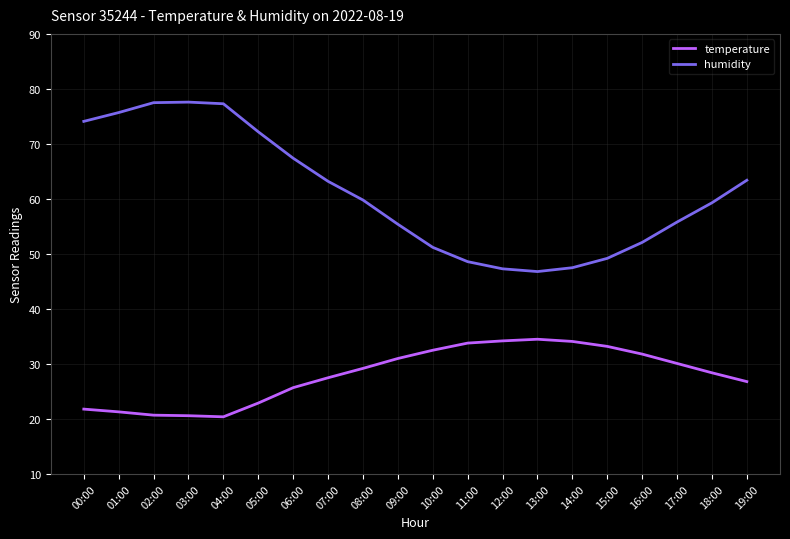

Which series has the largest range (max minus min)?

humidity